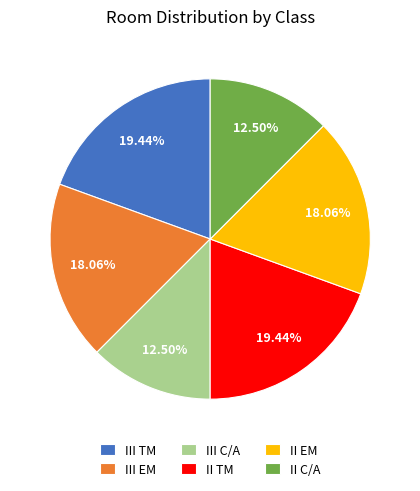

What is the ratio of the value at III TM to the value at III C/A?

1.6